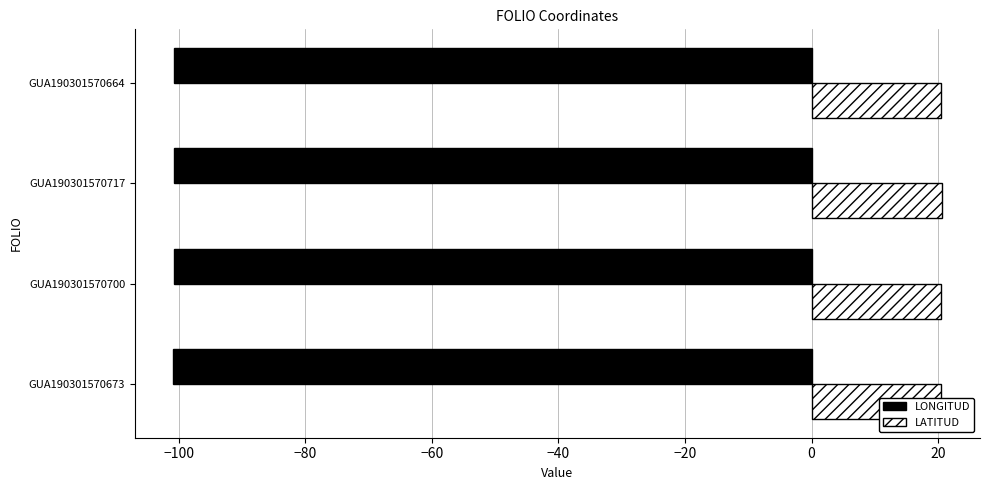

What is the spread (max minus min) of values at GUA190301570673?

121.4